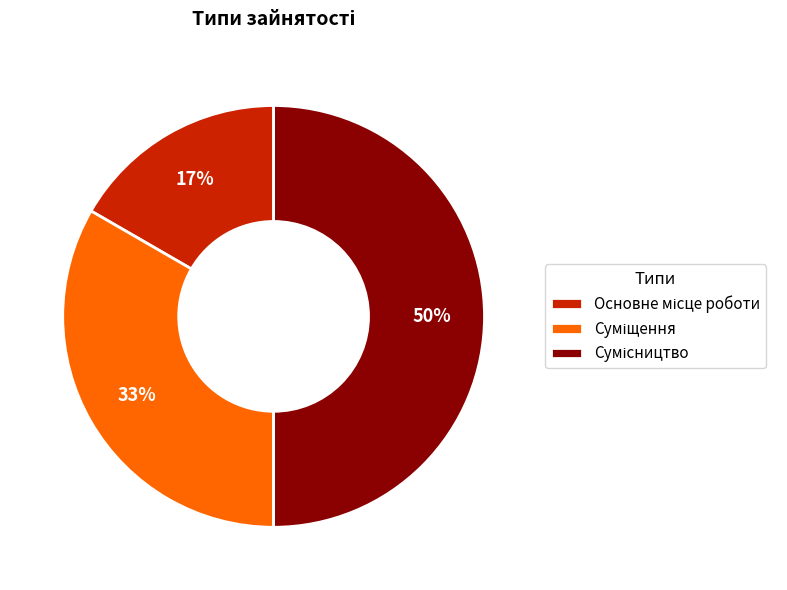

To the nearest percent, what is the average slice percentage?

33%